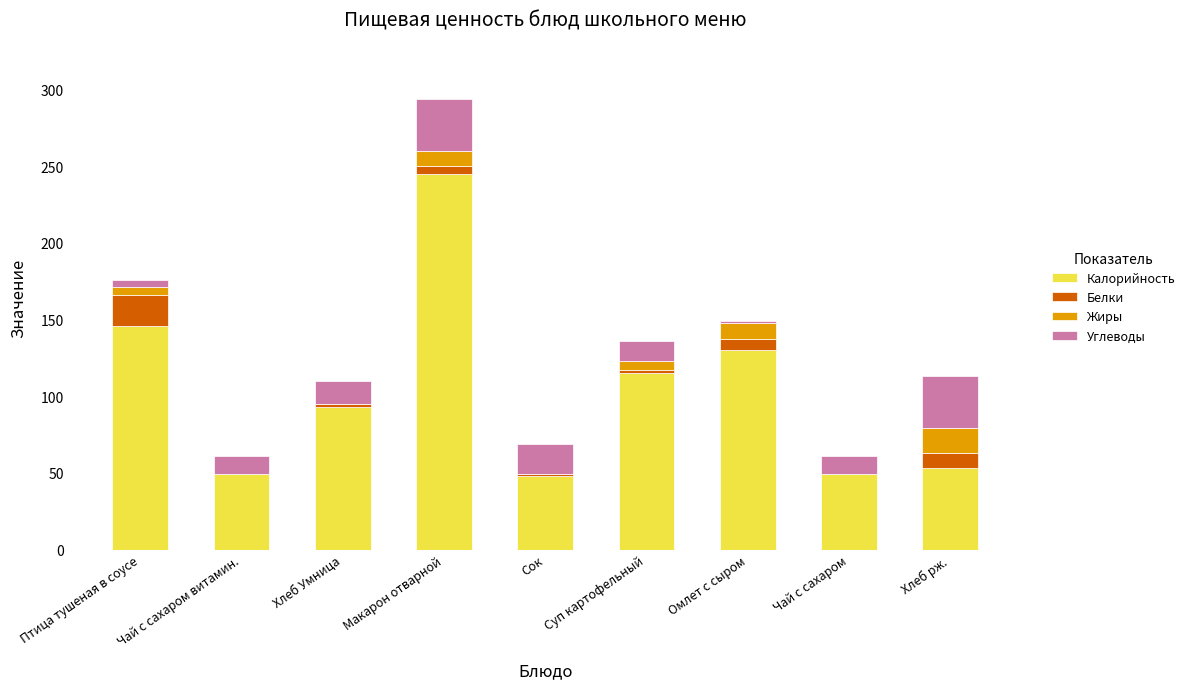

At which category is the sum across all series the highest?

Макарон отварной